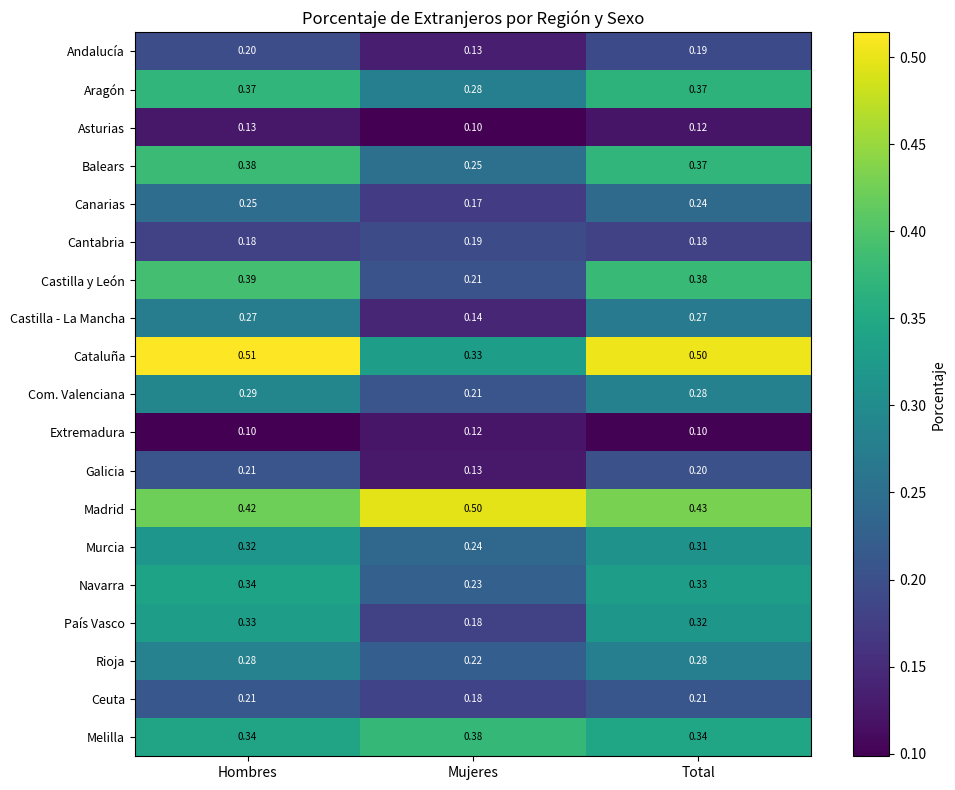

At which category does the chart reach its peak across all series?

Hombres